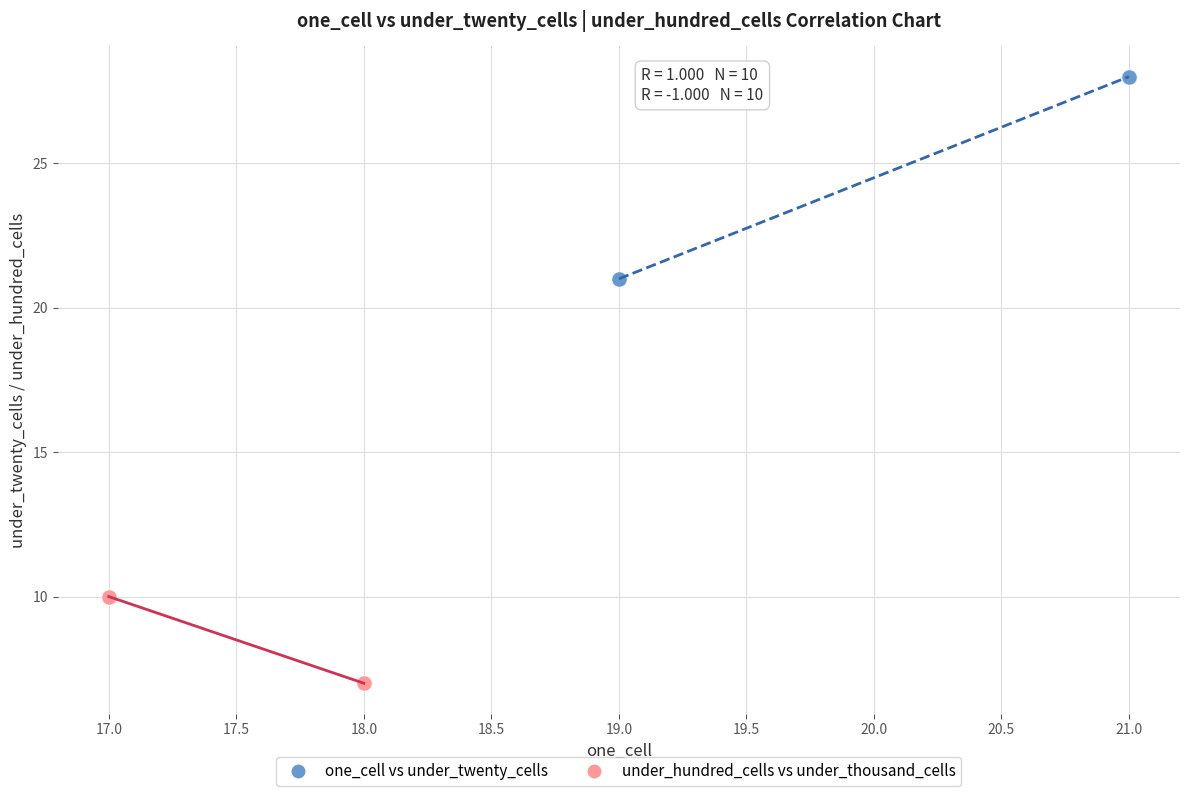

Which series has the widest spread of Y values?

one_cell vs under_twenty_cells